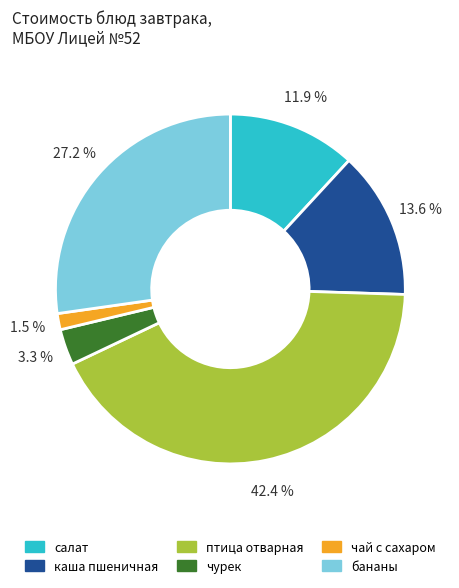

How many segments does this pie chart have?

6